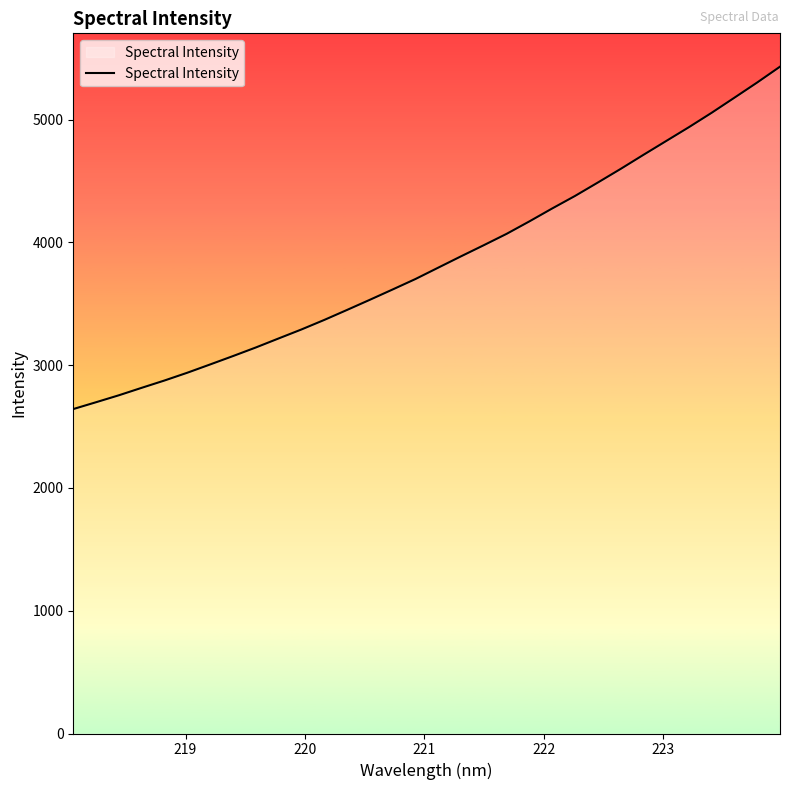

Does the chart have visible grid lines?

No